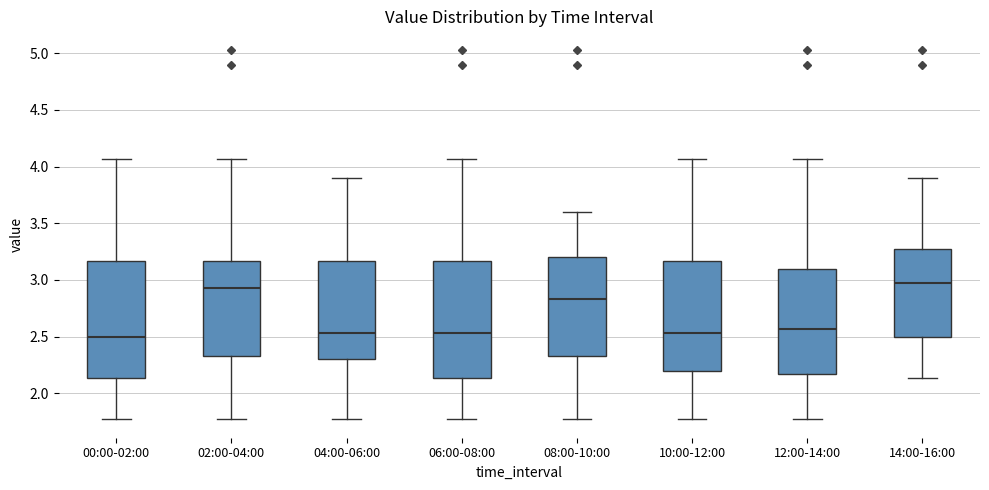

Where does the lower whisker of the box for 08:00-10:00 end on the y-axis? The values are not printed on the chart, so give them approximately, as read against the axis.

1.75